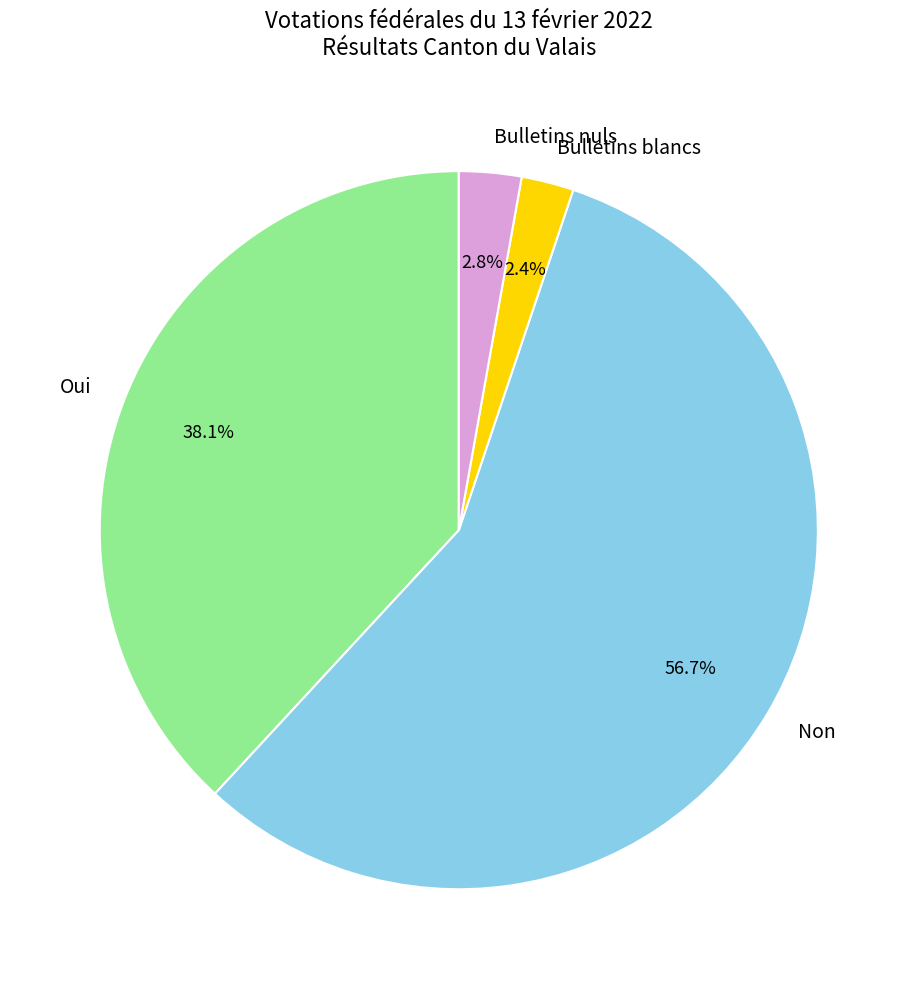

Is it true that Bulletins nuls is 3% of the pie?

True